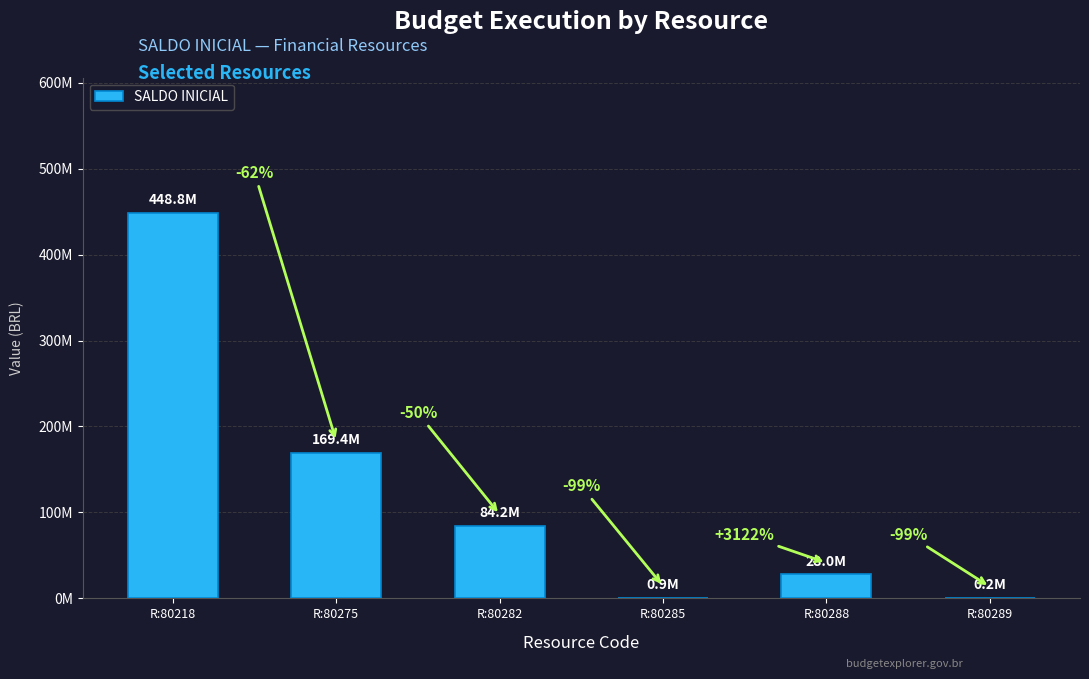

Are the bars horizontal?

No